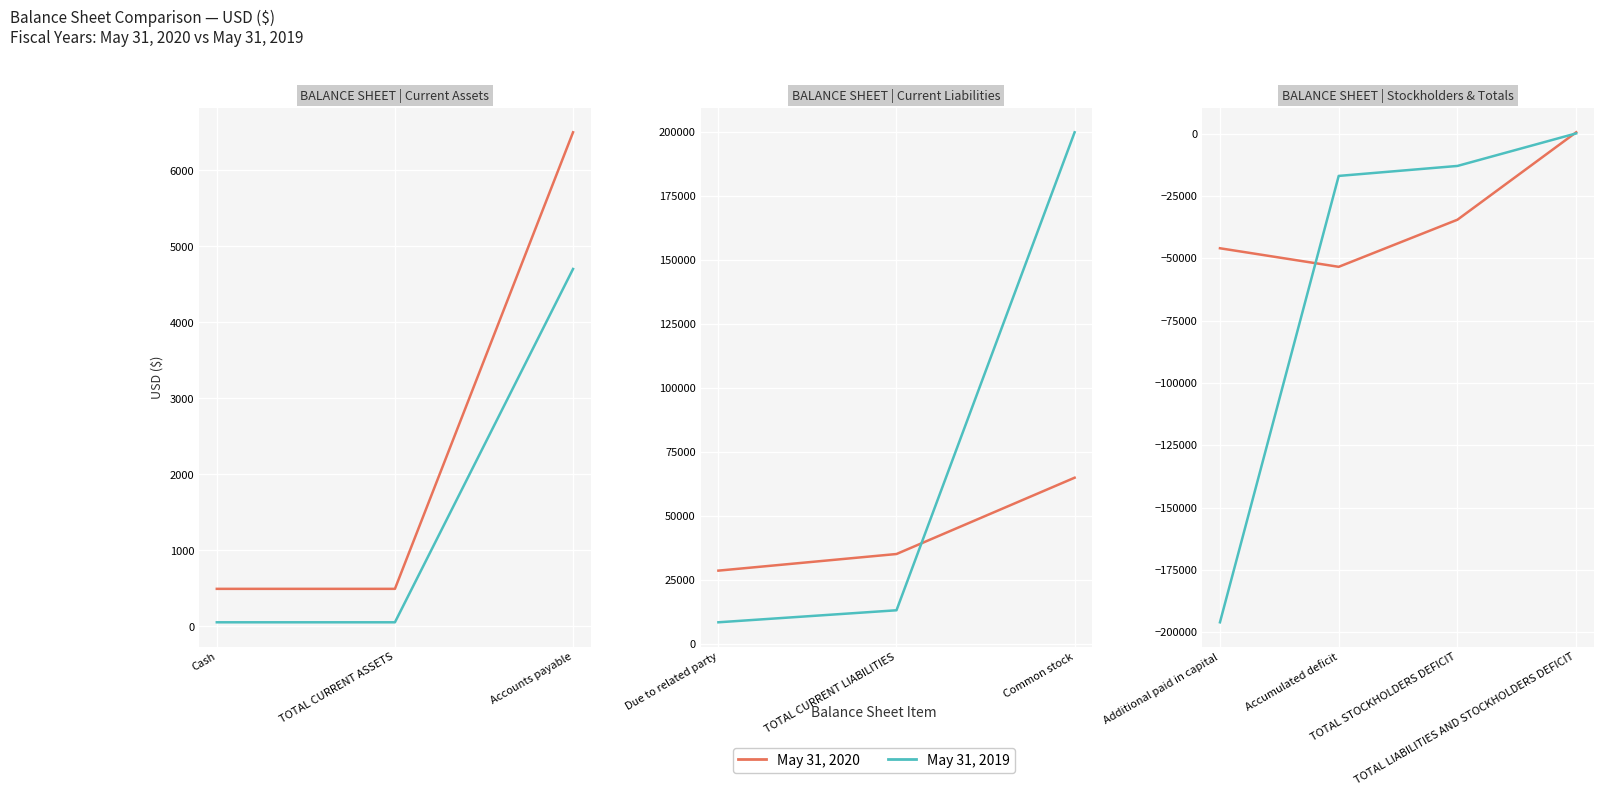

How many May 31, 2020 values are between -46010 and 494?

3